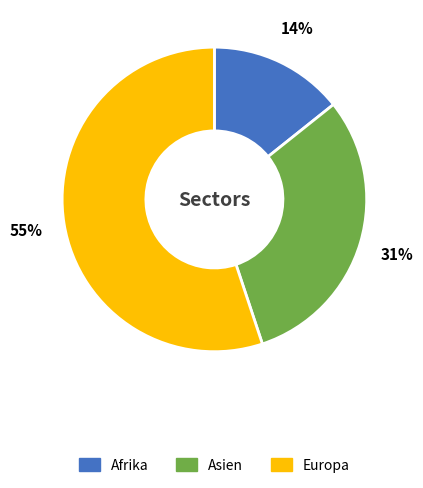

Is there any slice that represents more than half of the pie?

Yes